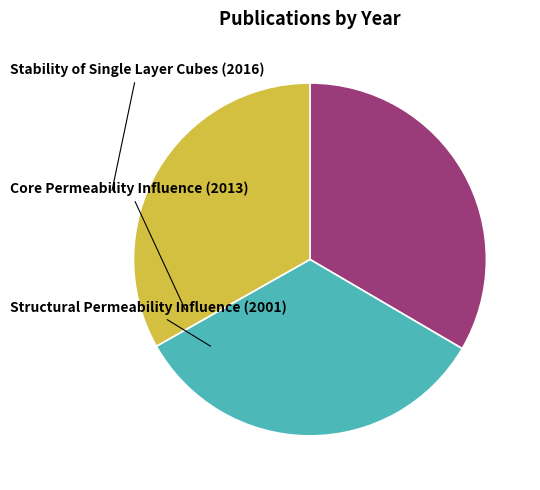

How many segments does this pie chart have?

3